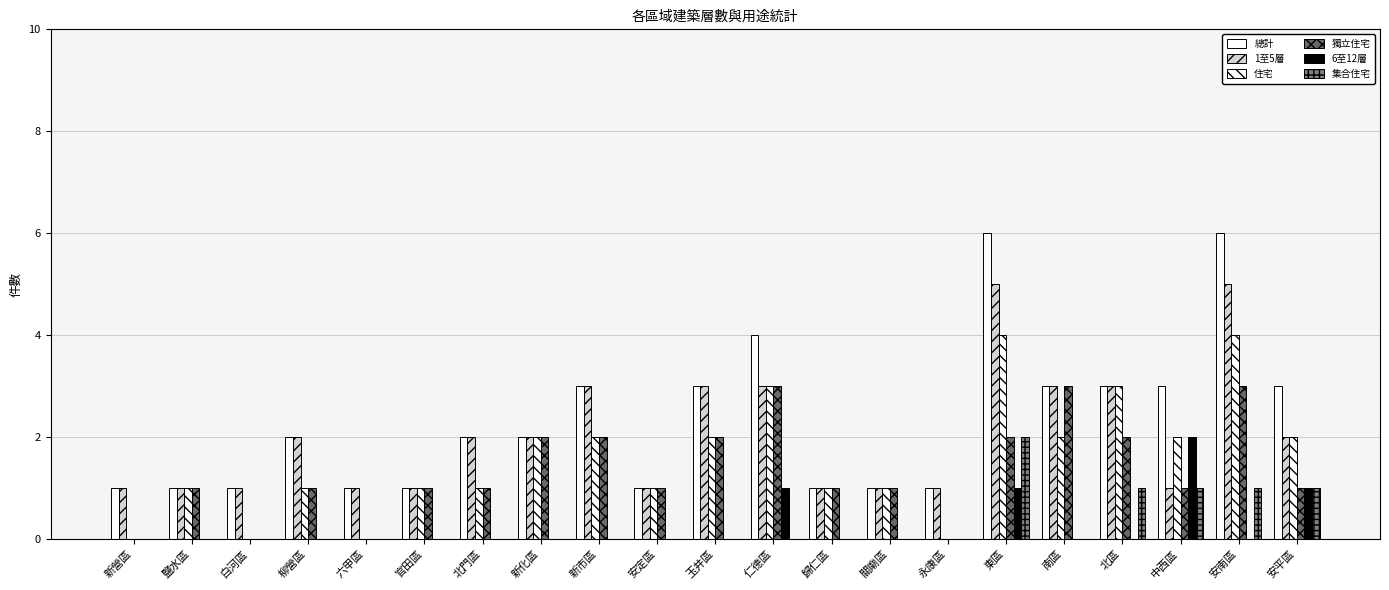

Does the chart contain stacked bars?

No